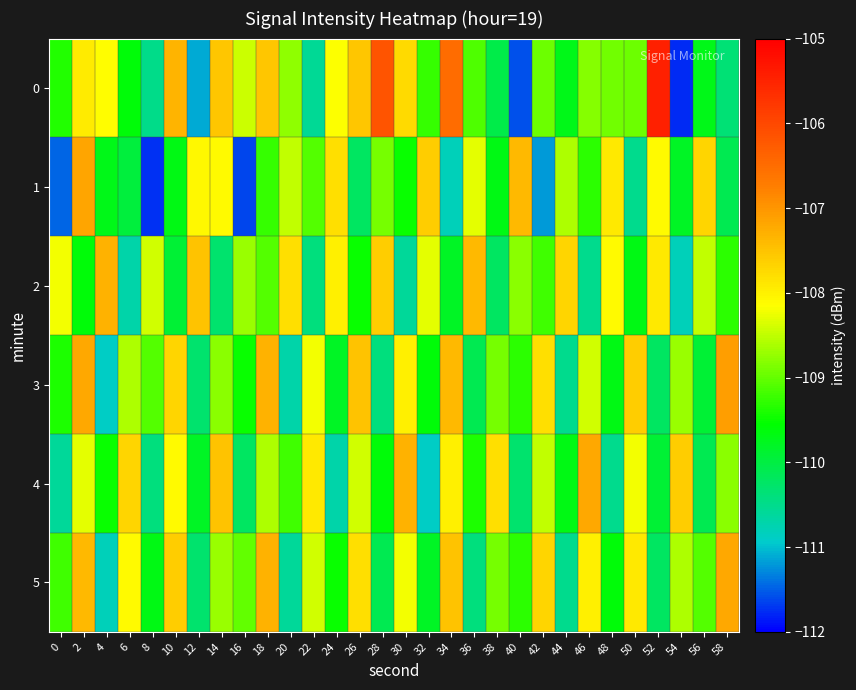

Reading left to right, what are all the values shown in this chart?

0: 0=-109.4	2=-107.9	4=-108.1	6=-109.6	8=-110.5	10=-107.3	12=-111.1	14=-107.5	16=-108.4	18=-107.5	20=-108.8	22=-110.6	24=-108.2	26=-107.5	28=-106.2	30=-107.8	32=-109.3	34=-106.5	36=-109.1	38=-110.0	40=-111.6	42=-108.9	44=-109.7	46=-108.8	48=-108.9	50=-109.0	52=-105.5	54=-111.8	56=-109.7	58=-110.3
1: 0=-111.5	2=-107.2	4=-109.7	6=-110.0	8=-111.7	10=-109.7	12=-108.1	14=-108.1	16=-111.6	18=-109.3	20=-108.5	22=-109.1	24=-107.8	26=-110.2	28=-108.9	30=-109.5	32=-107.6	34=-110.8	36=-108.3	38=-109.7	40=-107.4	42=-111.2	44=-108.6	46=-109.3	48=-107.9	50=-110.5	52=-108.1	54=-109.8	56=-107.7	58=-110.1
2: 0=-108.2	2=-109.6	4=-107.3	6=-110.7	8=-108.4	10=-109.9	12=-107.5	14=-110.3	16=-108.7	18=-109.1	20=-107.8	22=-110.4	24=-108.0	26=-109.5	28=-107.6	30=-110.6	32=-108.3	34=-109.8	36=-107.4	38=-110.2	40=-108.8	42=-109.2	44=-107.7	46=-110.5	48=-108.1	50=-109.7	52=-107.9	54=-110.8	56=-108.5	58=-109.3
3: 0=-109.4	2=-107.2	4=-110.9	6=-108.6	8=-109.1	10=-107.7	12=-110.3	14=-108.8	16=-109.5	18=-107.3	20=-110.7	22=-108.2	24=-109.8	26=-107.5	28=-110.4	30=-108.0	32=-109.6	34=-107.4	36=-110.1	38=-108.9	40=-109.3	42=-107.8	44=-110.5	46=-108.4	48=-109.7	50=-107.6	52=-110.2	54=-108.7	56=-109.9	58=-107.1
4: 0=-110.6	2=-108.3	4=-109.5	6=-107.7	8=-110.4	10=-108.1	12=-109.8	14=-107.5	16=-110.2	18=-108.6	20=-109.2	22=-107.9	24=-110.7	26=-108.4	28=-109.6	30=-107.3	32=-110.9	34=-108.0	36=-109.4	38=-107.8	40=-110.3	42=-108.5	44=-109.7	46=-107.2	48=-110.5	50=-108.2	52=-109.9	54=-107.6	56=-110.1	58=-108.8
5: 0=-109.2	2=-107.4	4=-110.8	6=-108.1	8=-109.7	10=-107.6	12=-110.3	14=-108.7	16=-109.0	18=-107.3	20=-110.6	22=-108.4	24=-109.5	26=-107.8	28=-110.1	30=-108.2	32=-109.8	34=-107.5	36=-110.4	38=-108.9	40=-109.3	42=-107.7	44=-110.5	46=-108.0	48=-109.6	50=-107.9	52=-110.2	54=-108.6	56=-109.1	58=-107.2